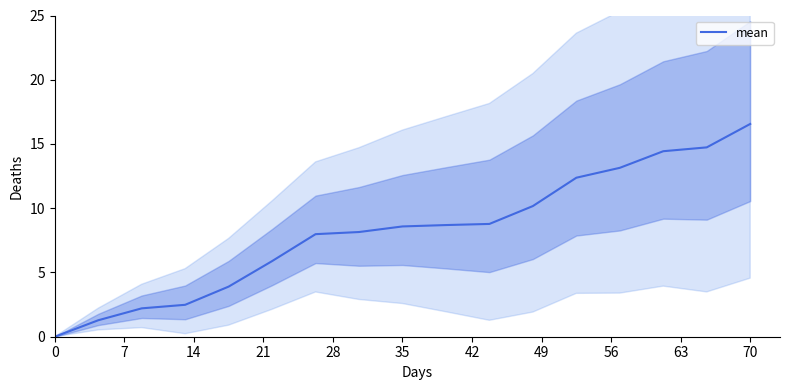

What is the greatest value displayed?

16.6